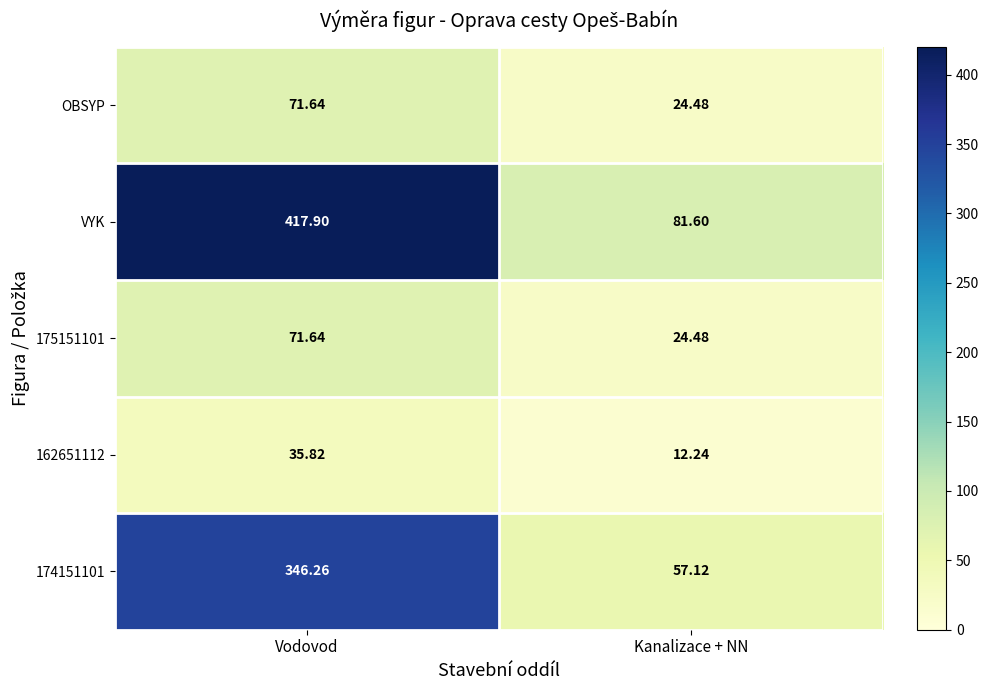

Which category has the highest value across all series?

Vodovod